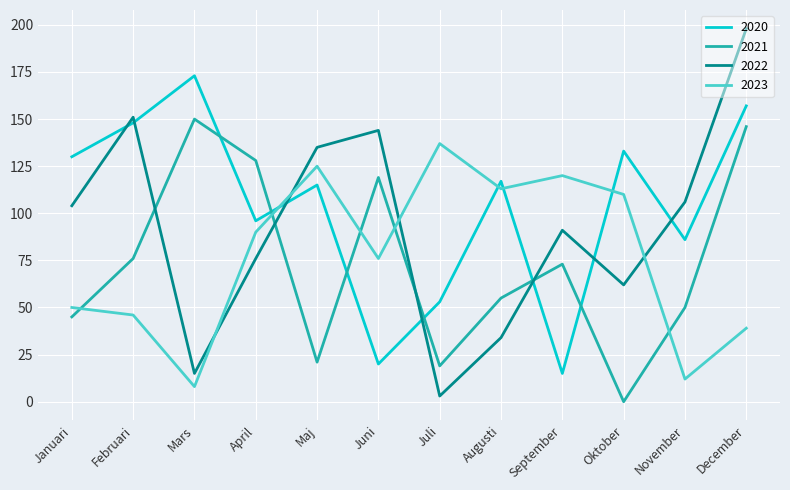

In 2022, how many points are higher than both neighbors (excluding endpoints)?

3